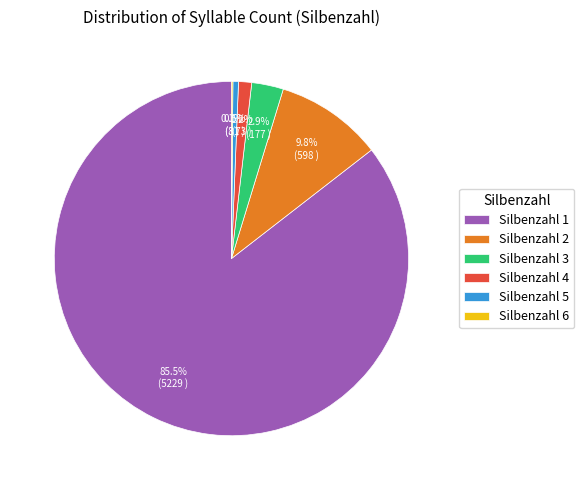

To the nearest percent, what is the average slice percentage?

17%